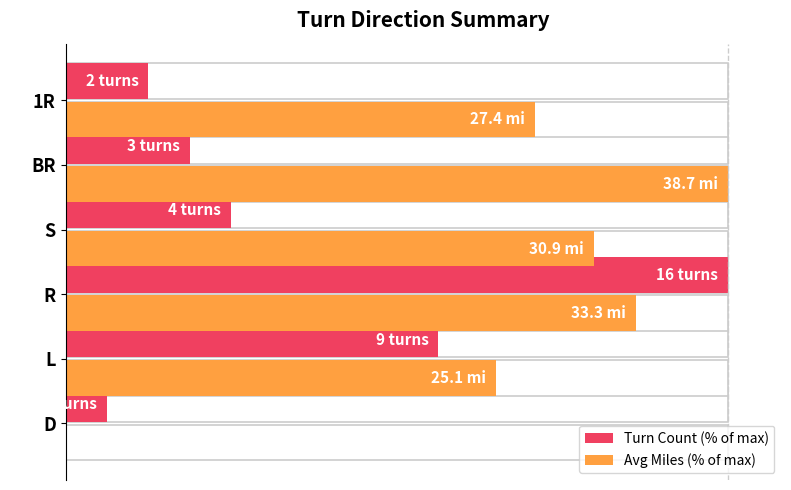

Which series has the largest total across all categories?

Avg Miles (% of max)